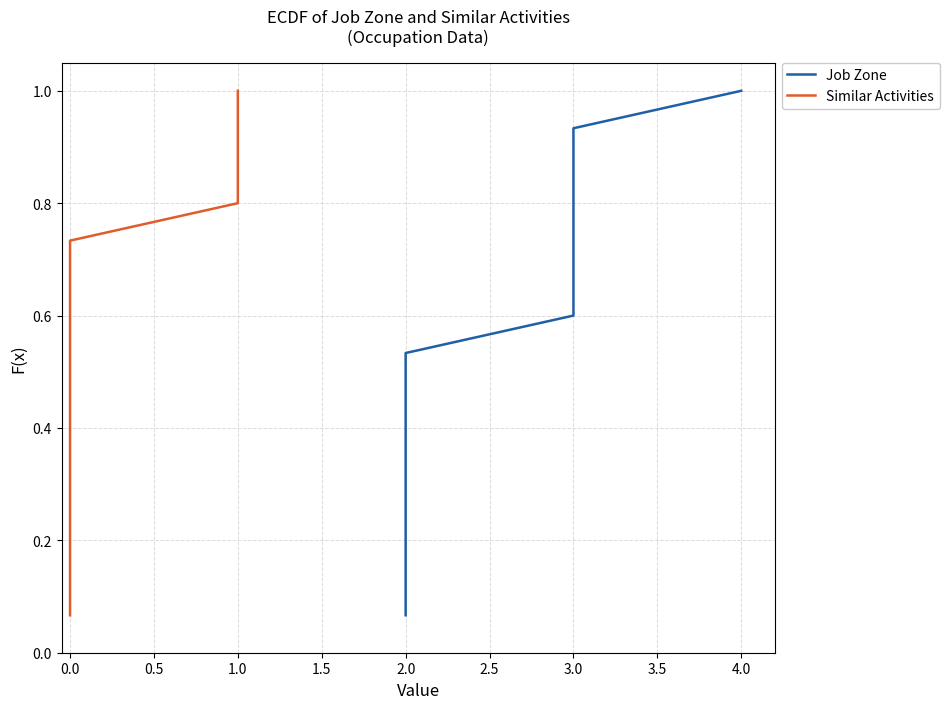

Rank the series by their maximum value, from highest to lowest.

Job Zone, Similar Activities